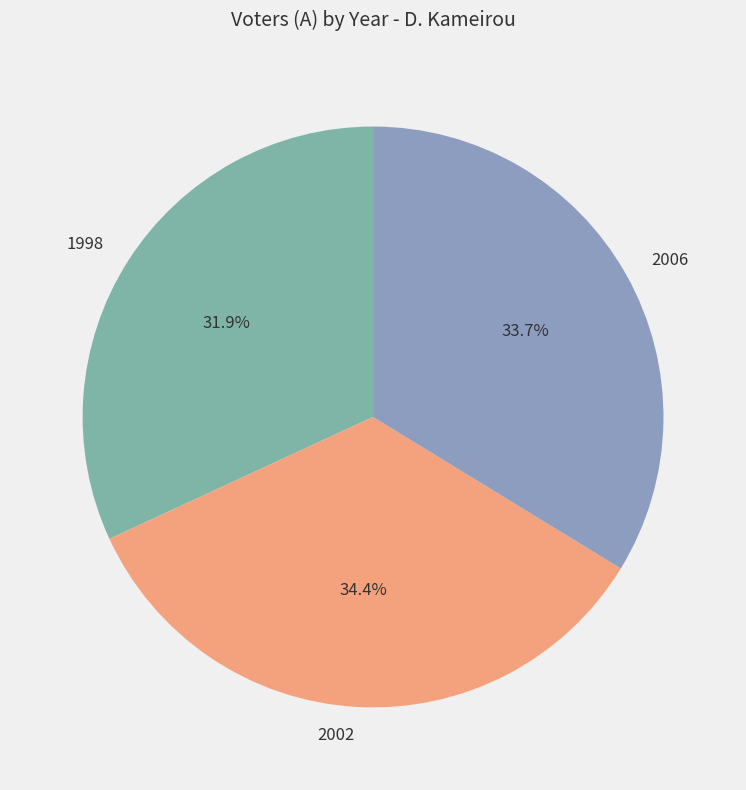

Rank the categories by value from highest to lowest.

2002, 2006, 1998